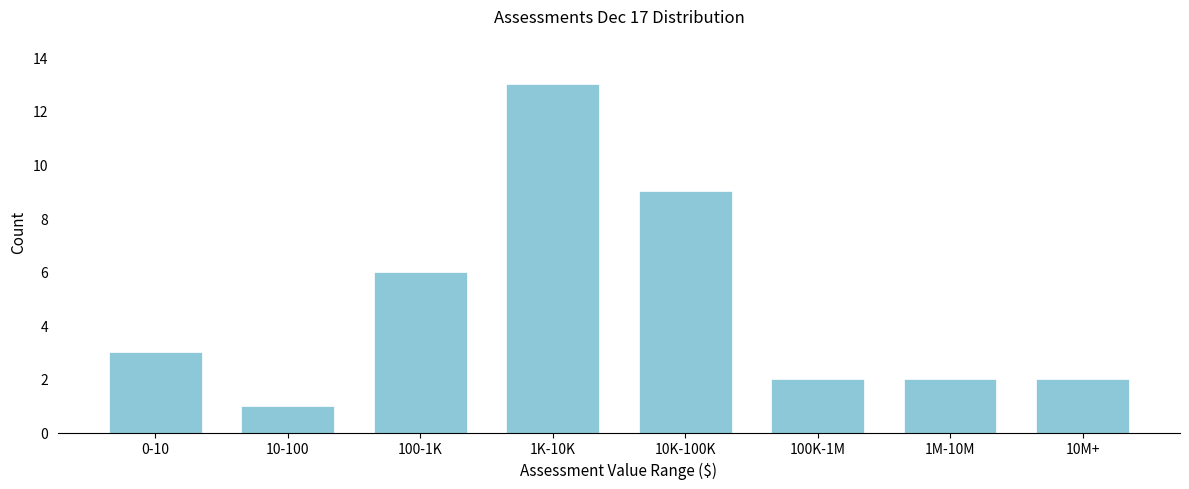

Reading left to right, transcribe all the data shown in this chart.

0-10=3	10-100=1	100-1K=6	1K-10K=13	10K-100K=9	100K-1M=2	1M-10M=2	10M+=2